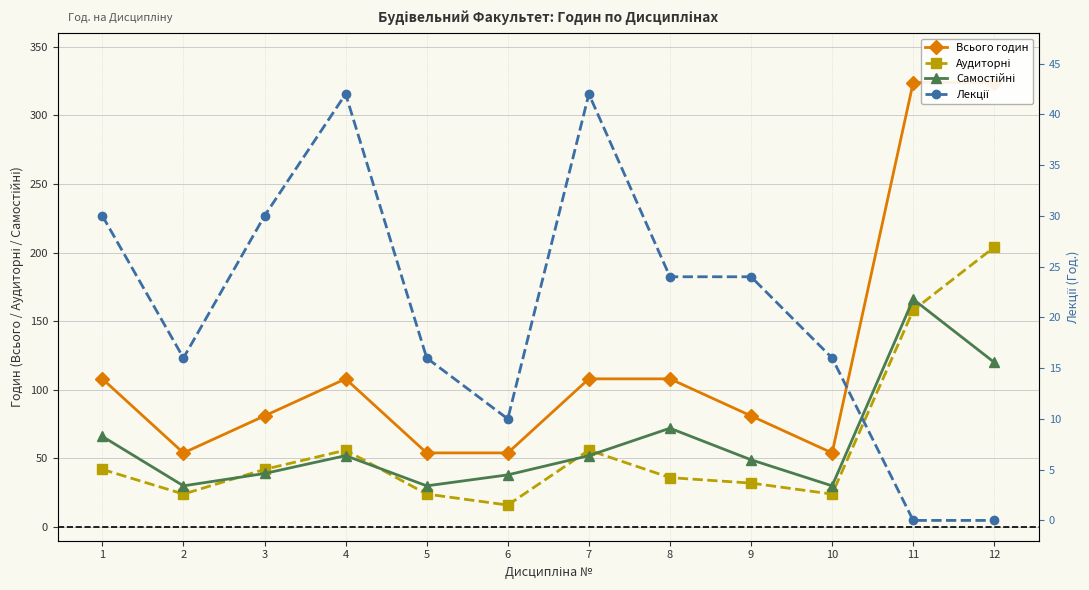

Is it true that Аудиторні equals 42 at 3?

True